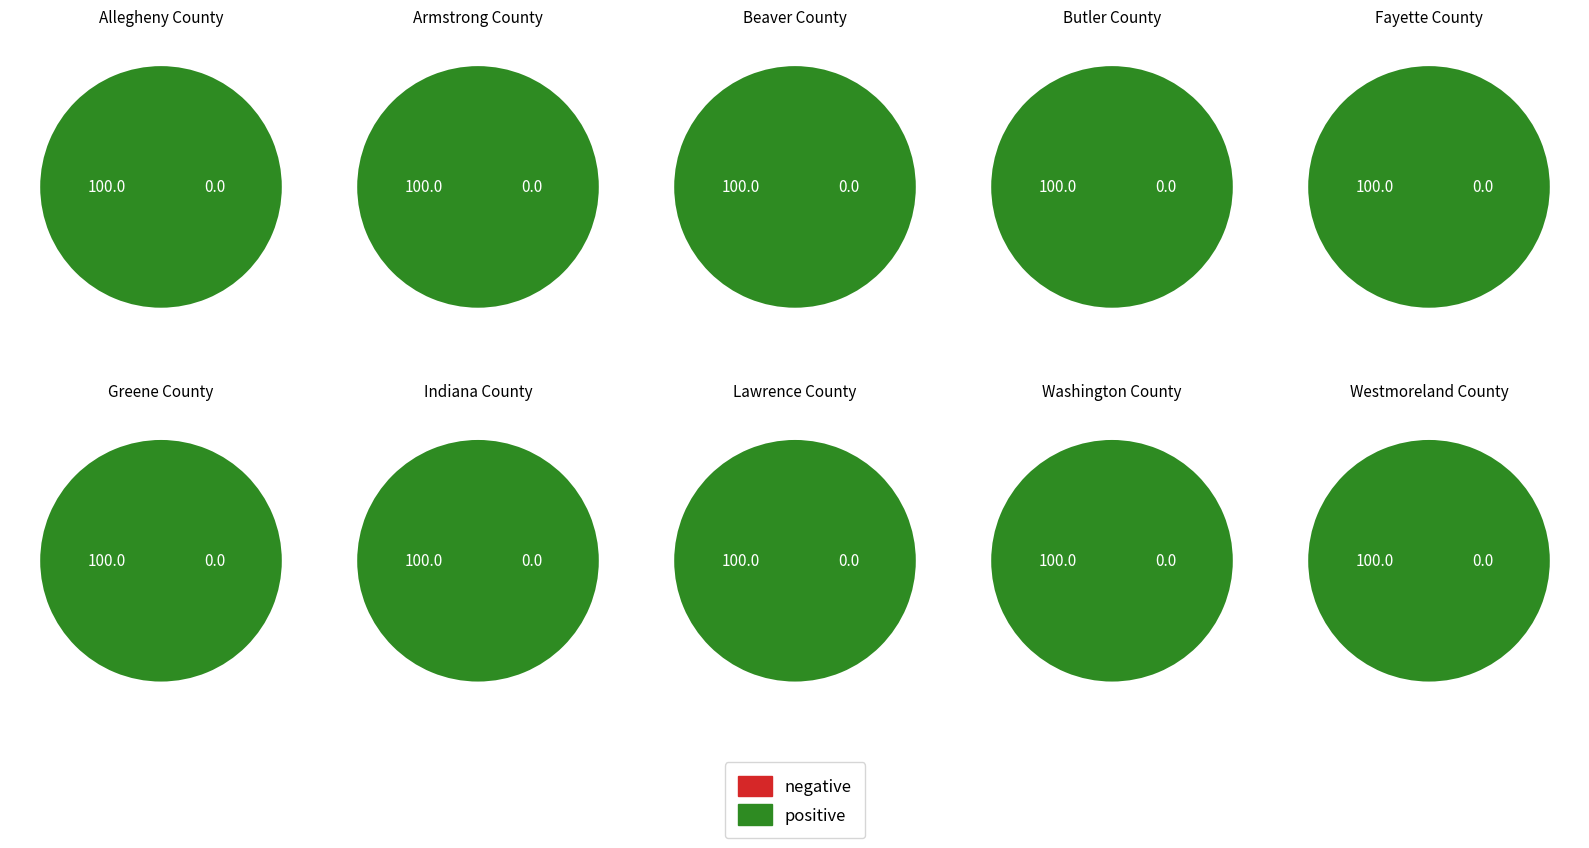

Between Greene County and Indiana County, which is larger?

Indiana County